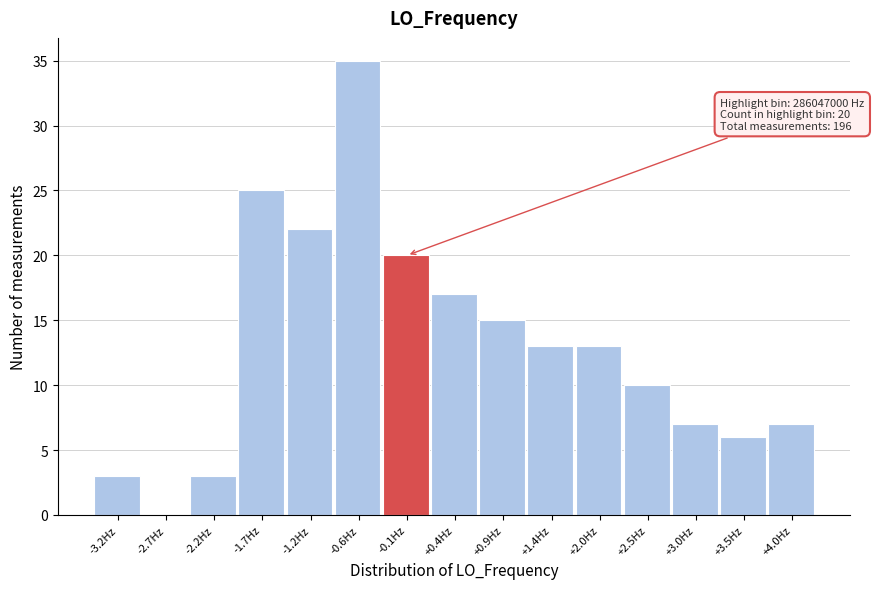

Reading left to right, extract all data points from this chart.

-3.2Hz=3	-2.7Hz=0	-2.2Hz=3	-1.7Hz=25	-1.2Hz=22	-0.6Hz=35	-0.1Hz=20	+0.4Hz=17	+0.9Hz=15	+1.4Hz=13	+2.0Hz=13	+2.5Hz=10	+3.0Hz=7	+3.5Hz=6	+4.0Hz=7